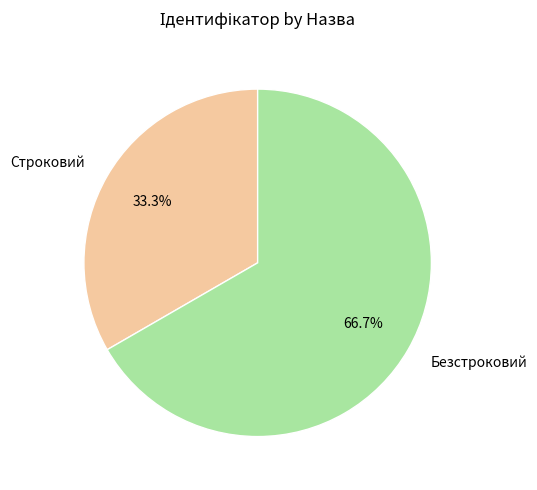

What is the majority slice?

Безстроковий